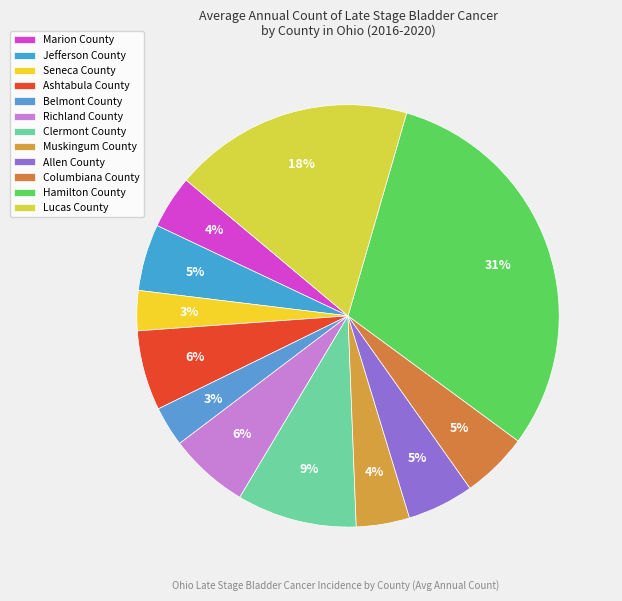

How many slices are in this pie chart?

12